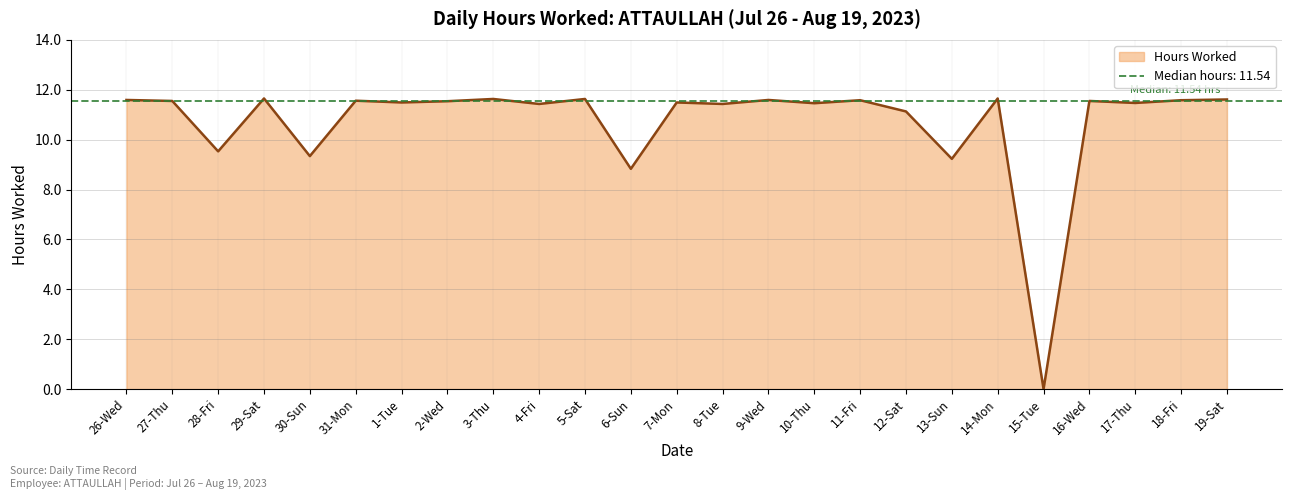

Does the chart have visible grid lines?

Yes